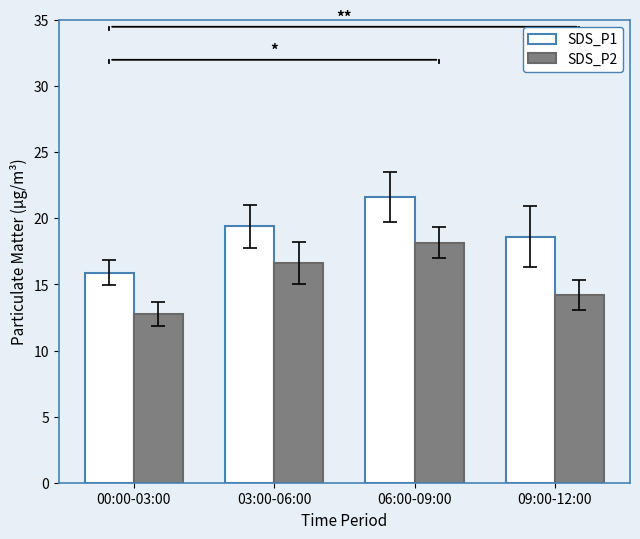

What is the value of the SDS_P2 bar at the 4th from the left?

14.2